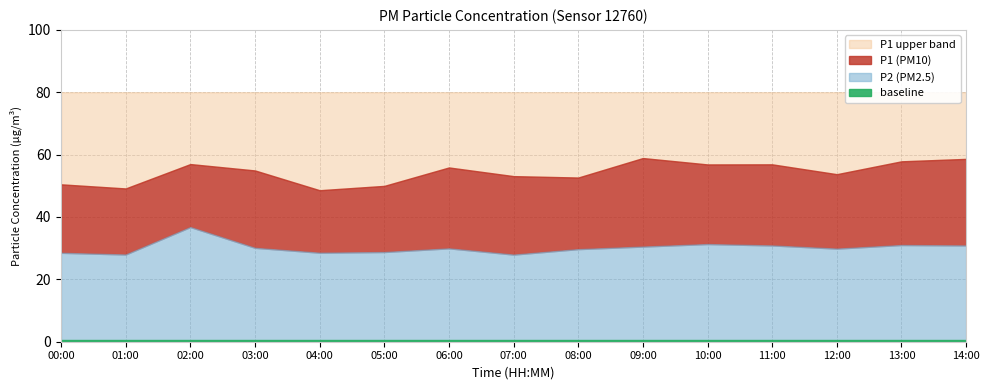

What is the label of the 11th point from the left?

10:00